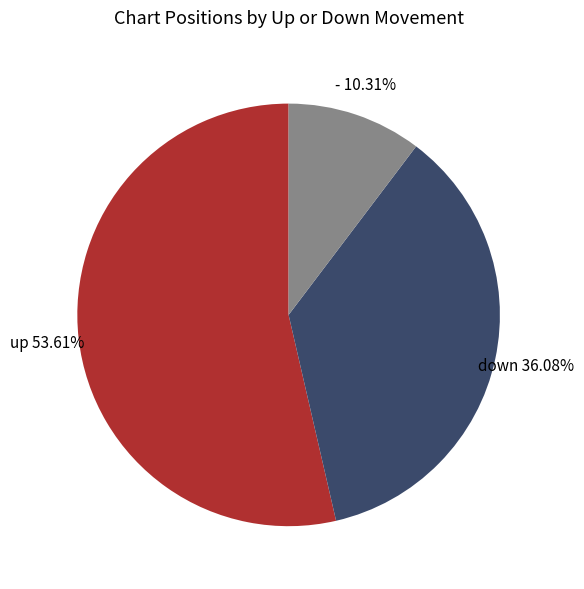

What percentage is the - slice, to the nearest percent?

10%